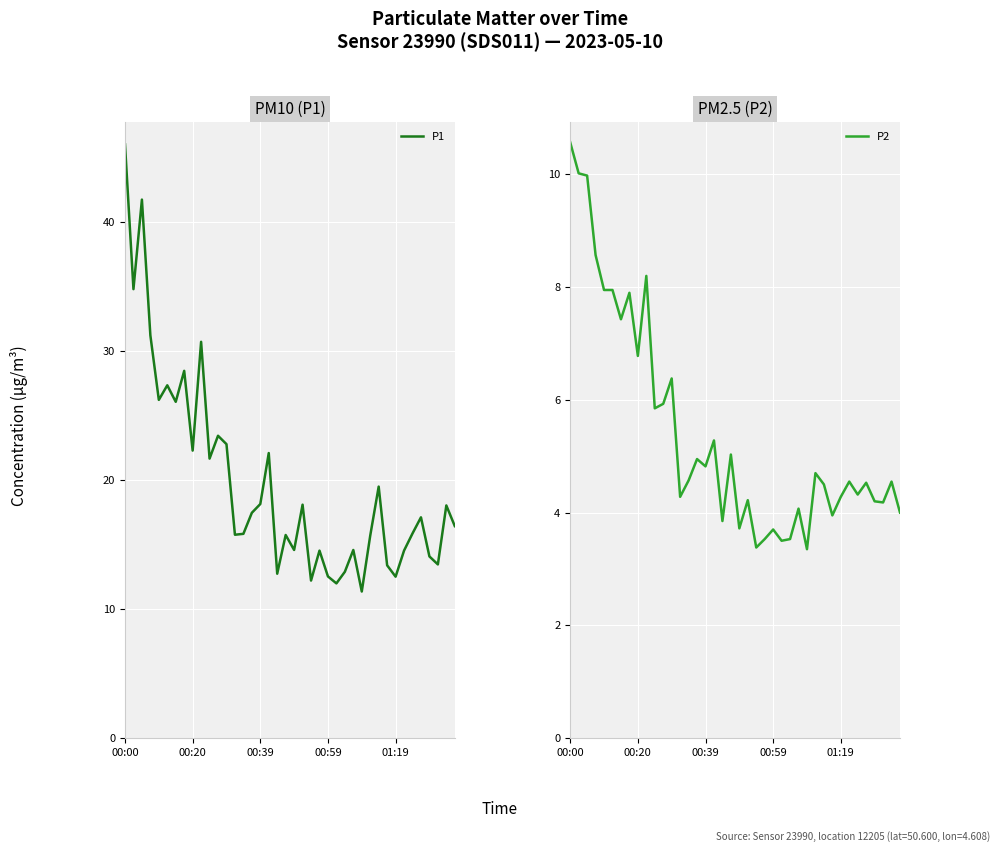

Between 11 and 34, which series saw the biggest shift?

P1